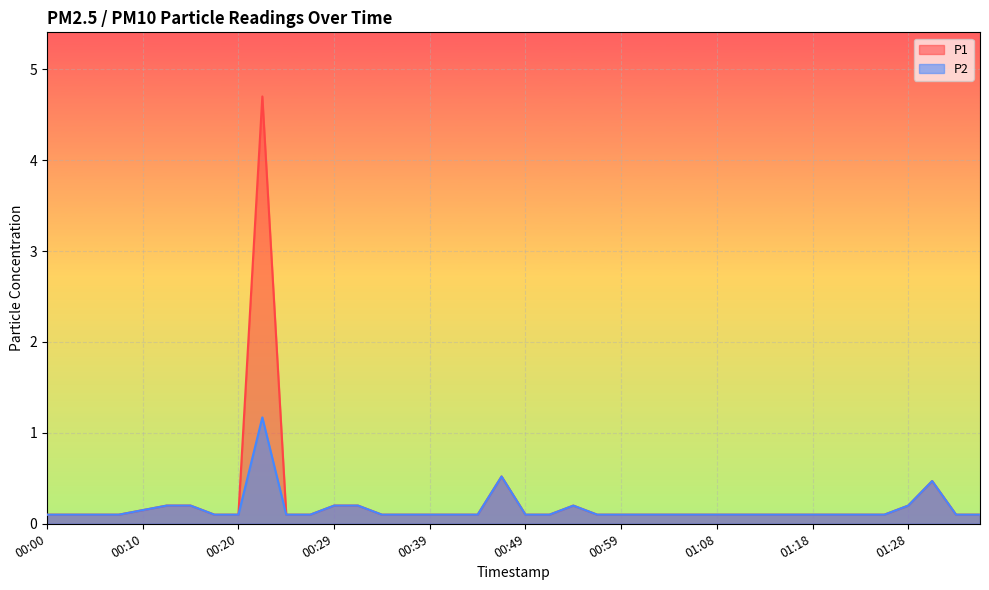

Reading right to left, transcribe all the data shown in this chart.

P1: 01:35=0.1	01:33=0.1	01:30=0.5	01:28=0.2	01:25=0.1	01:23=0.1	01:20=0.1	01:18=0.1	01:16=0.1	01:13=0.1	01:11=0.1	01:08=0.1	01:06=0.1	01:03=0.1	01:01=0.1	00:59=0.1	00:56=0.1	00:54=0.2	00:51=0.1	00:49=0.1	00:46=0.5	00:44=0.1	00:42=0.1	00:39=0.1	00:37=0.1	00:34=0.1	00:32=0.2	00:29=0.2	00:27=0.1	00:25=0.1	00:22=4.7	00:20=0.1	00:17=0.1	00:15=0.2	00:12=0.2	00:10=0.1	00:07=0.1	00:05=0.1	00:02=0.1	00:00=0.1
P2: 01:35=0.1	01:33=0.1	01:30=0.5	01:28=0.2	01:25=0.1	01:23=0.1	01:20=0.1	01:18=0.1	01:16=0.1	01:13=0.1	01:11=0.1	01:08=0.1	01:06=0.1	01:03=0.1	01:01=0.1	00:59=0.1	00:56=0.1	00:54=0.2	00:51=0.1	00:49=0.1	00:46=0.5	00:44=0.1	00:42=0.1	00:39=0.1	00:37=0.1	00:34=0.1	00:32=0.2	00:29=0.2	00:27=0.1	00:25=0.1	00:22=1.2	00:20=0.1	00:17=0.1	00:15=0.2	00:12=0.2	00:10=0.1	00:07=0.1	00:05=0.1	00:02=0.1	00:00=0.1